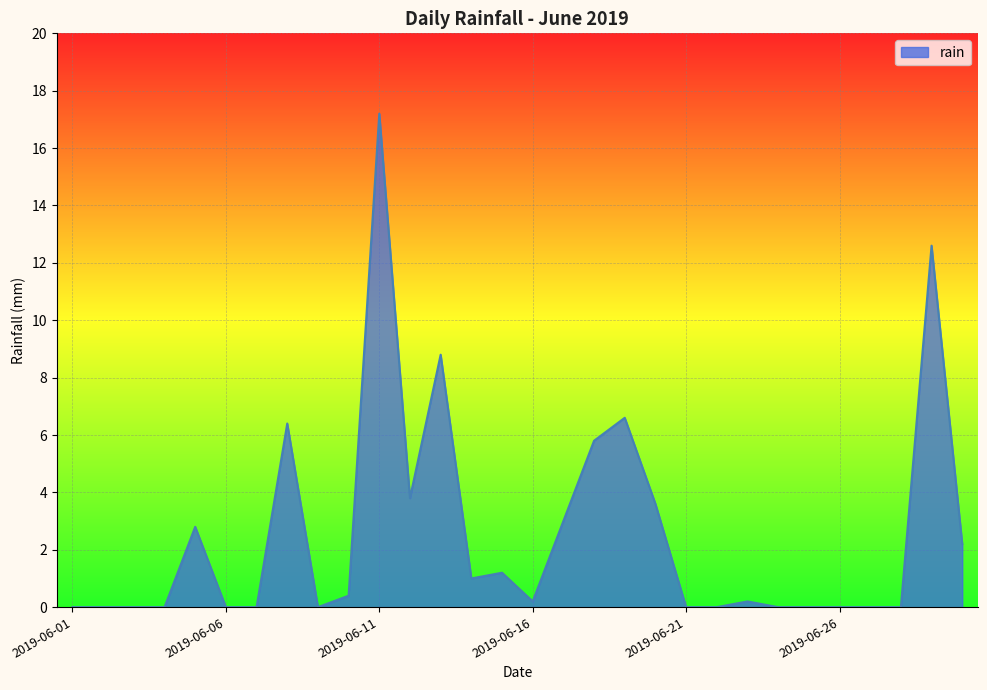

What is the greatest value displayed?

17.2